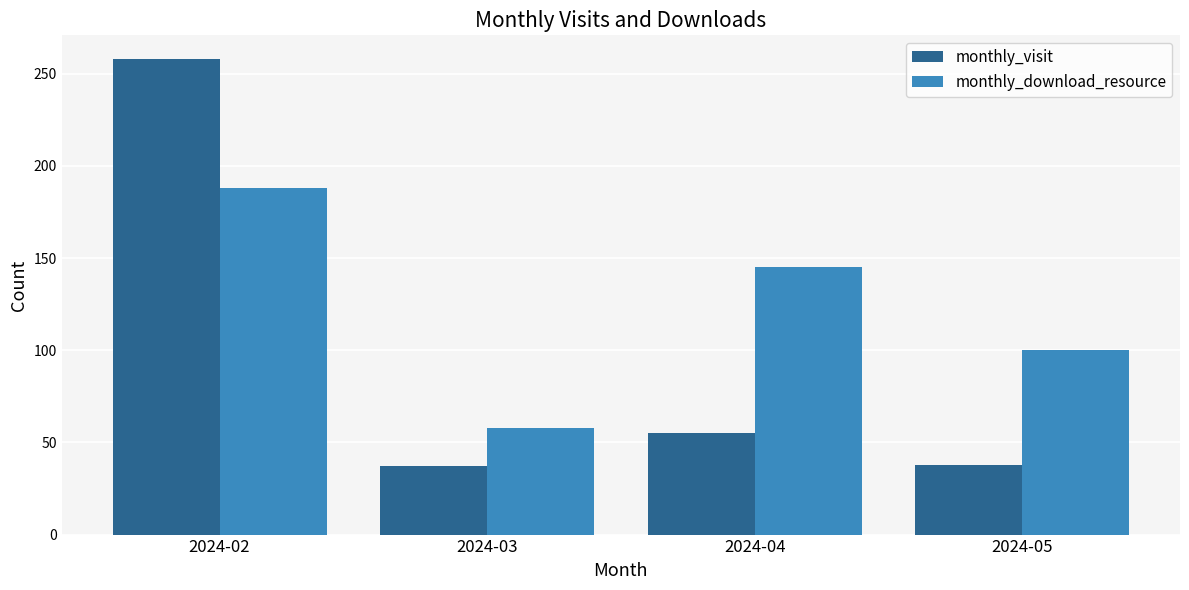

Is the value of monthly_download_resource at 2024-02 greater than the value of monthly_visit at 2024-04?

Yes